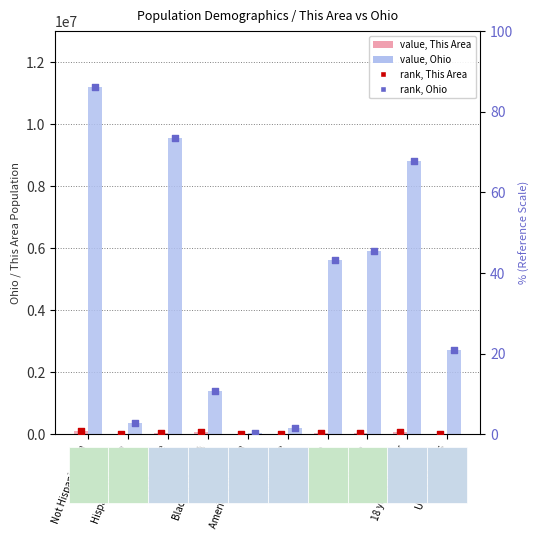

Is the value of rank, Ohio at White alone greater than the value of rank, This Area at Male?

Yes